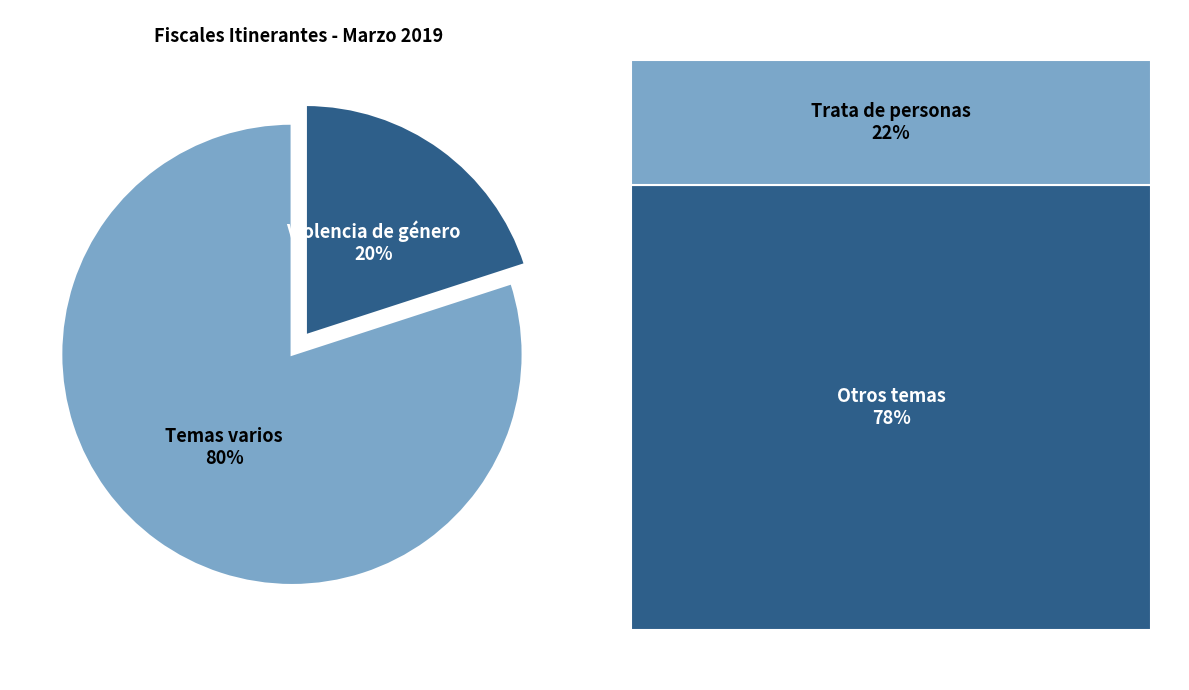

To the nearest percent, what is the average slice percentage?

50%